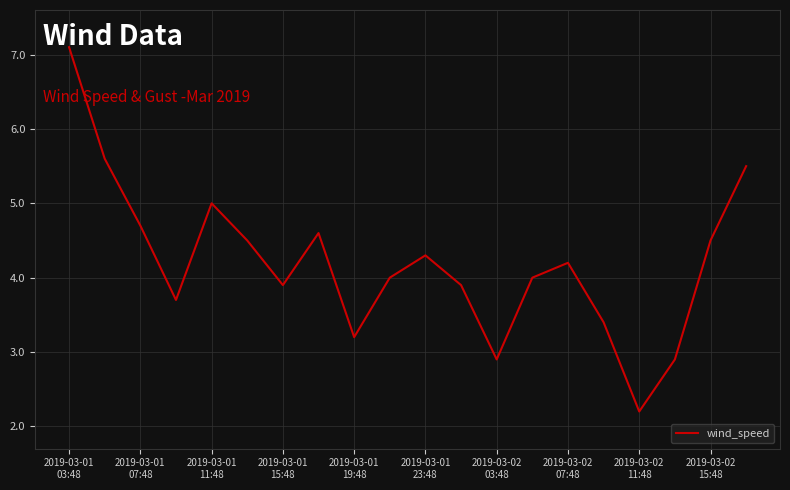

What is the difference between the maximum and second lowest values?

4.2